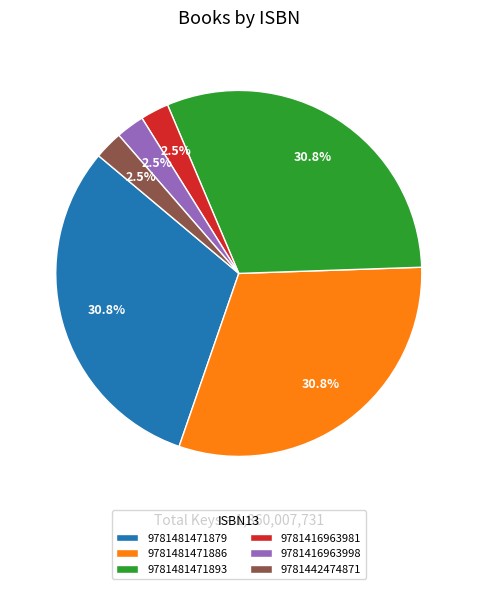

Is there a majority slice in this chart?

No